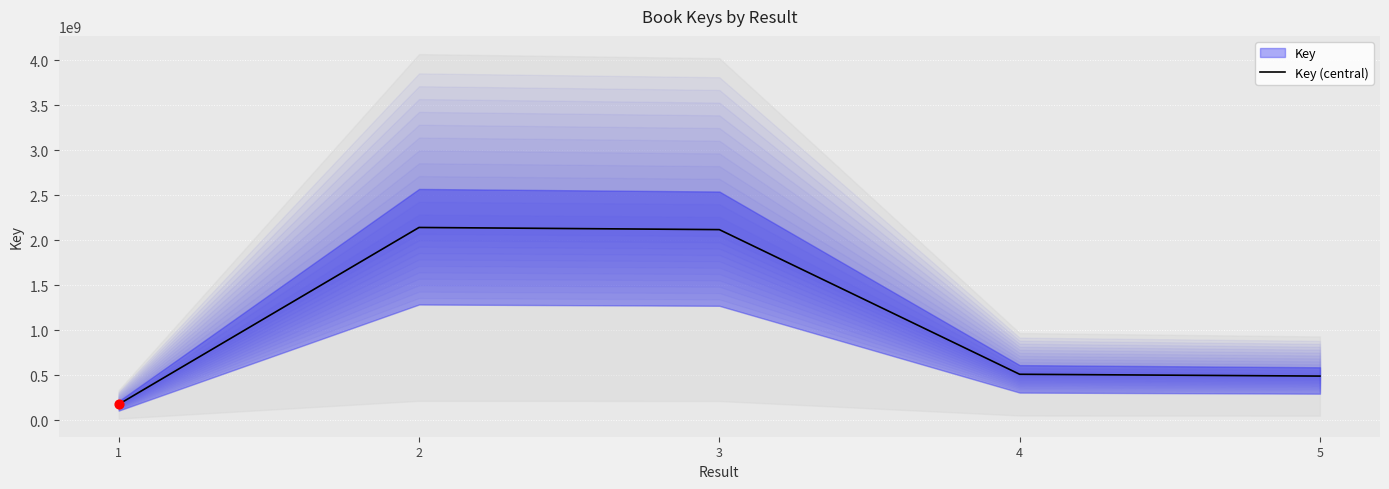

What is the change in value from 4 to 5?

-20172759